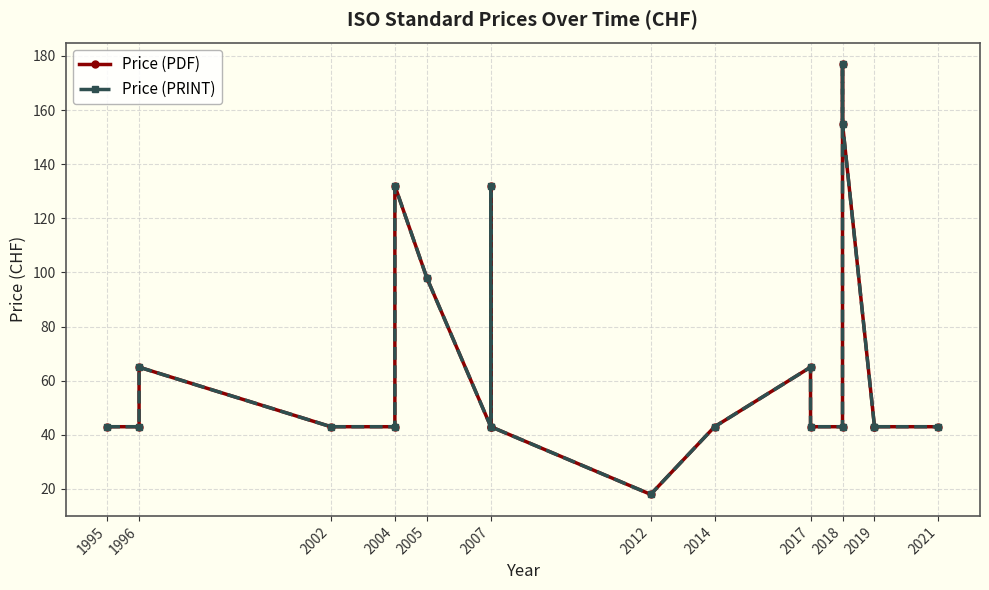

What is the minimum value shown in the chart?

18